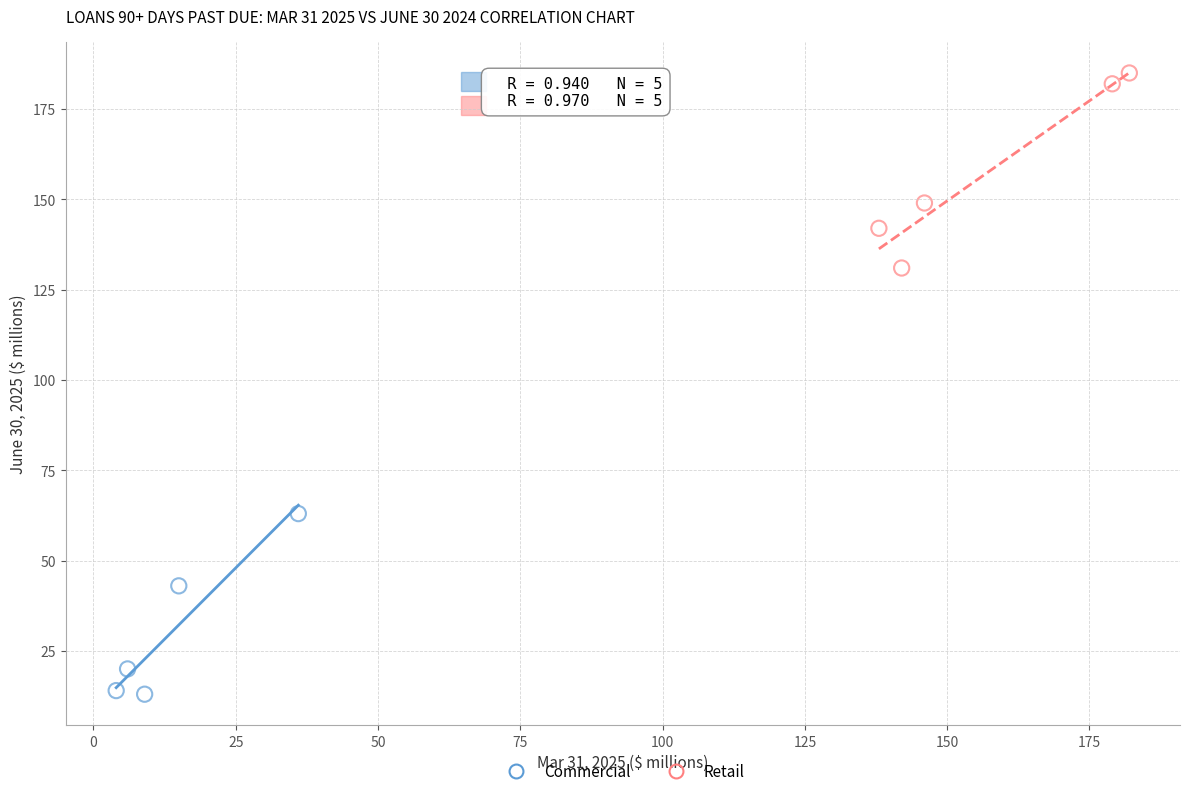

Which series contains the lowest Y value?

Commercial